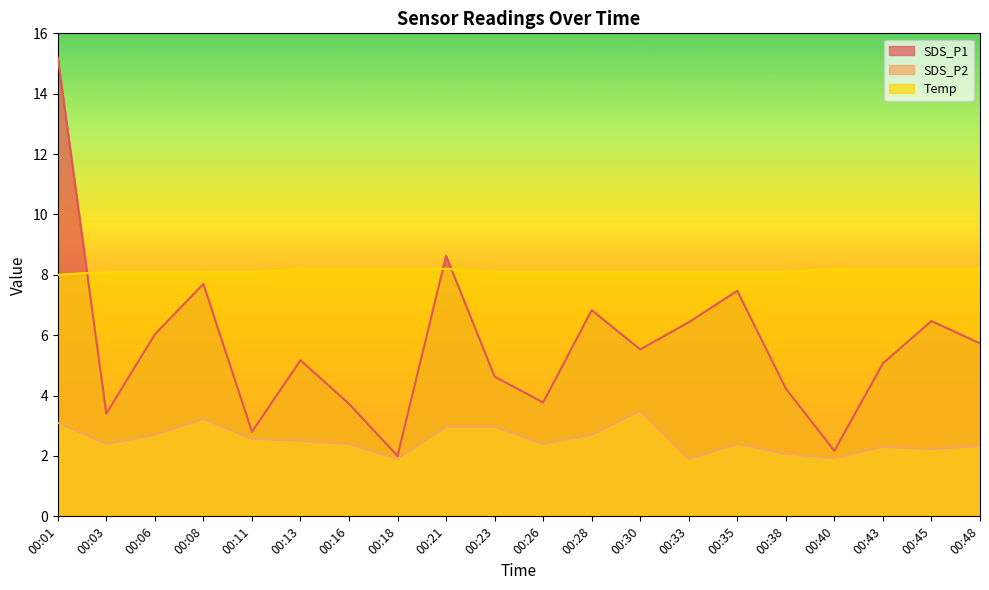

Does the chart have visible grid lines?

No